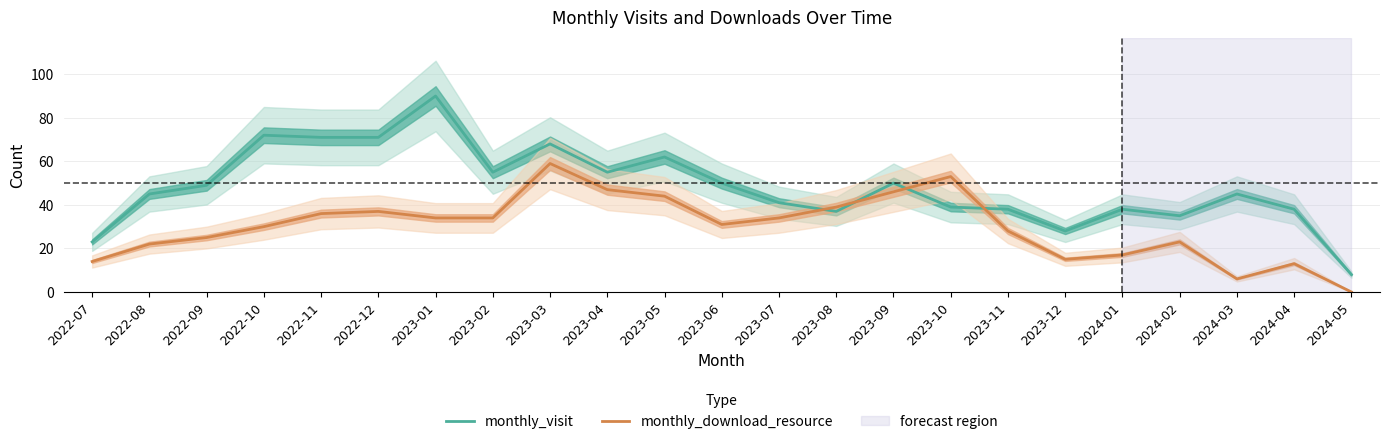

What is the difference between the highest and lowest values at 2023-06?

19